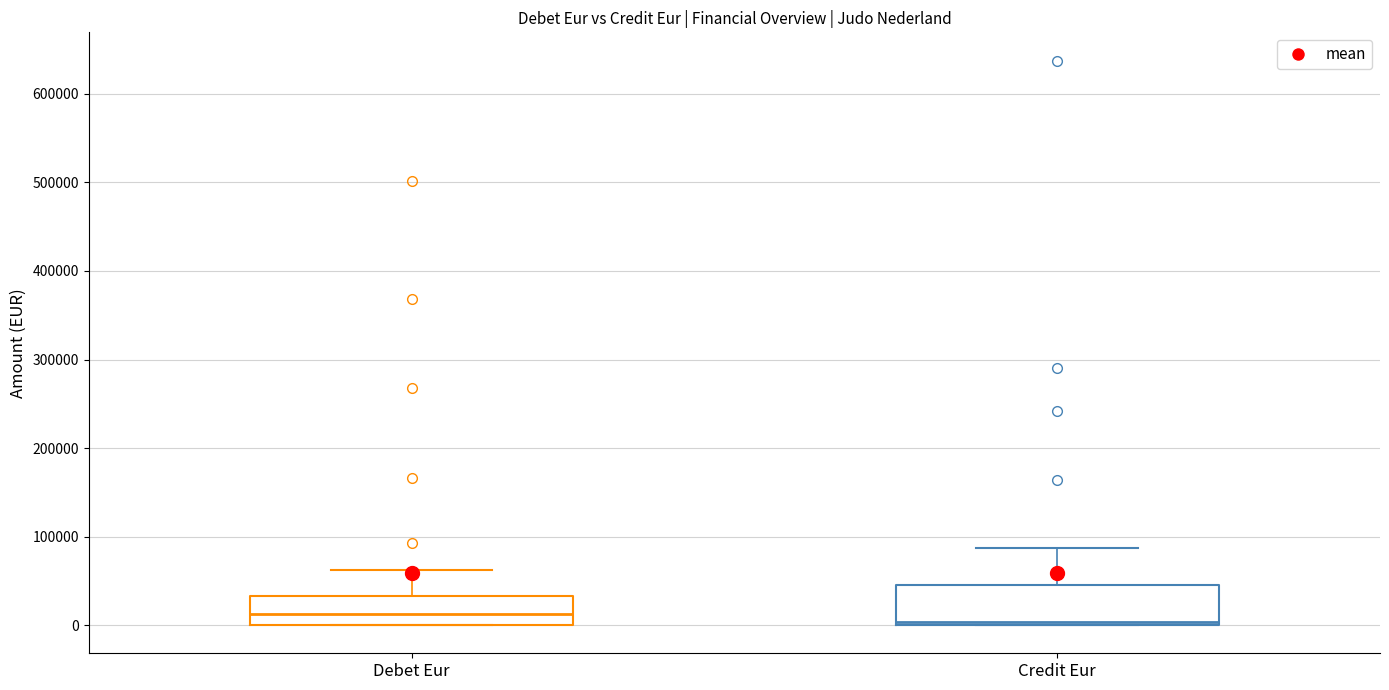

Where is the lower edge of the box for Debet Eur on the y-axis? The values are not printed on the chart, so give them approximately, as read against the axis.

0